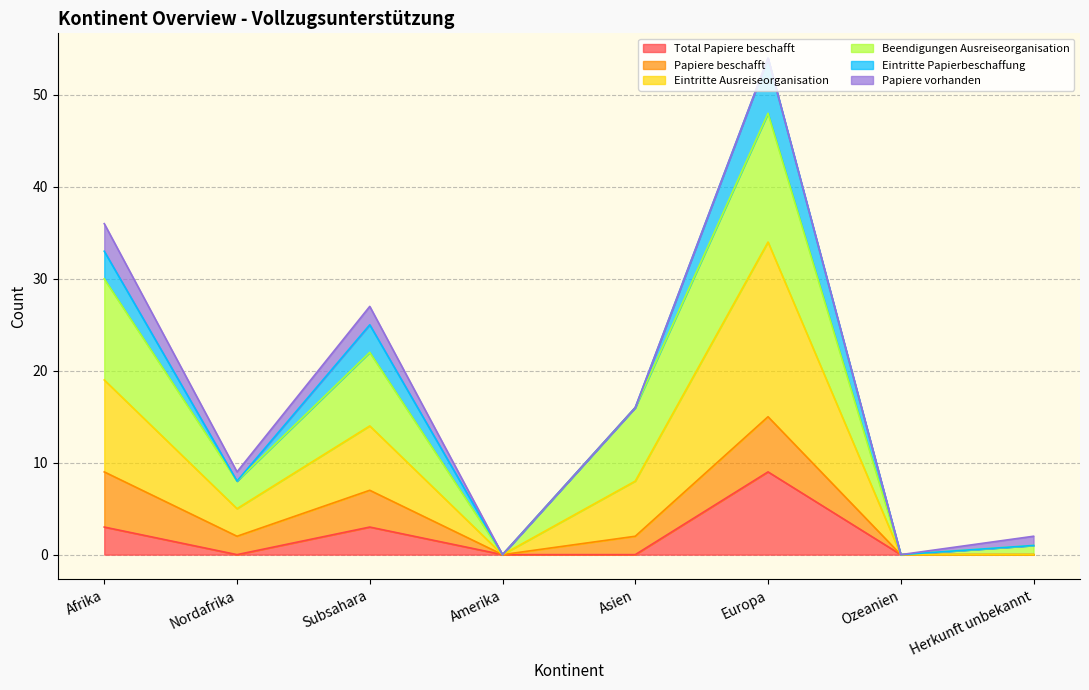

True or false: Eintritte Ausreiseorganisation and Total Papiere beschafft cross at least once.

False